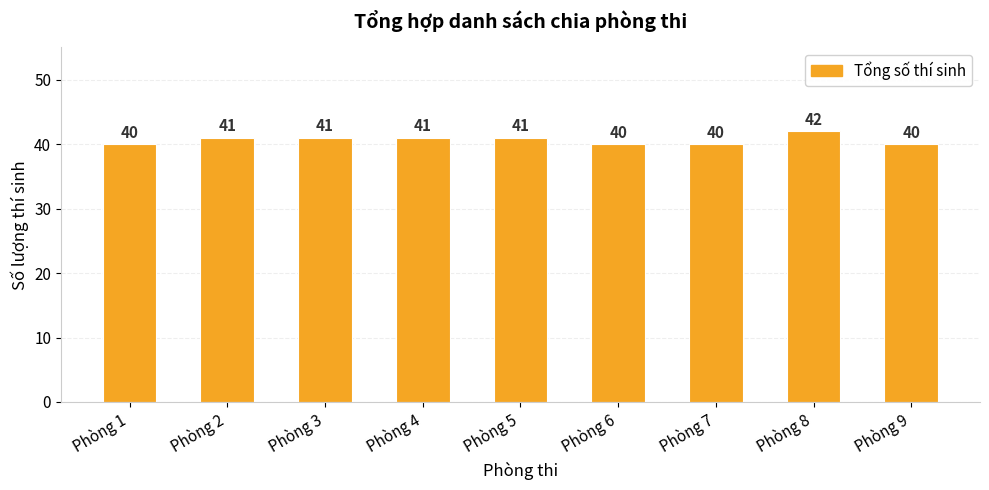

Are the bars horizontal?

No